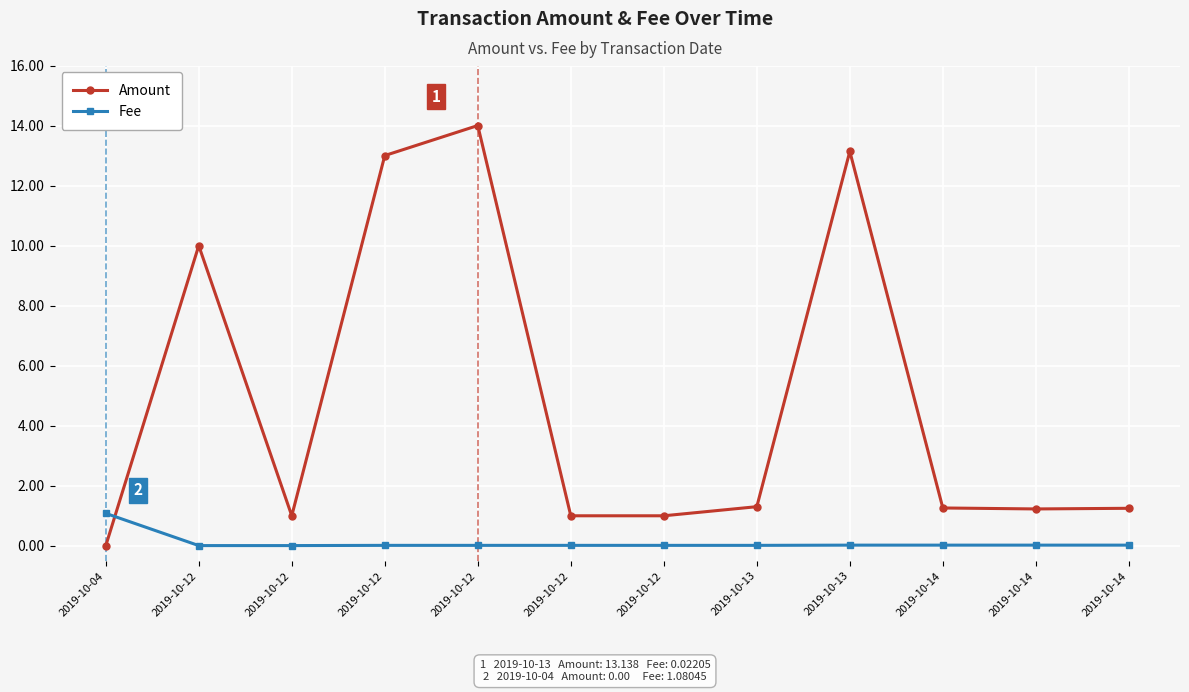

The Fee series shows 0.0 at 2019-10-12. True or false?

True